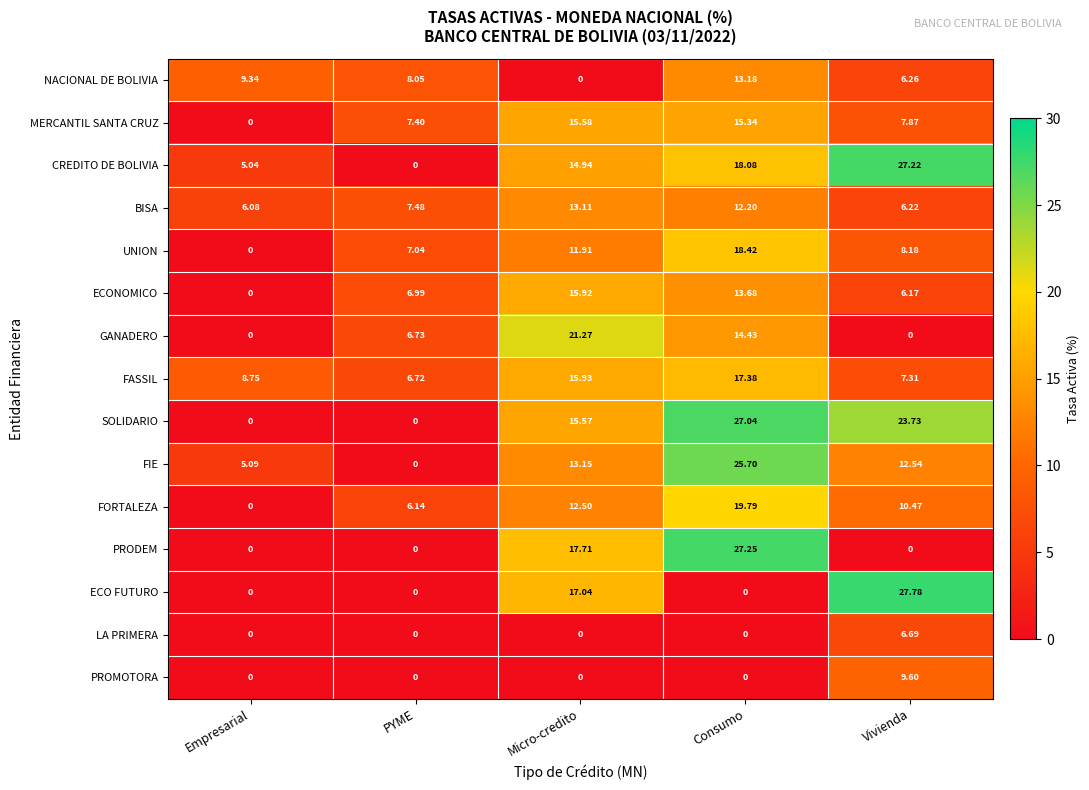

Rank the series by their maximum value, from highest to lowest.

ECO FUTURO, PRODEM, CREDITO DE BOLIVIA, SOLIDARIO, FIE, GANADERO, FORTALEZA, UNION, FASSIL, ECONOMICO, MERCANTIL SANTA CRUZ, NACIONAL DE BOLIVIA, BISA, PROMOTORA, LA PRIMERA